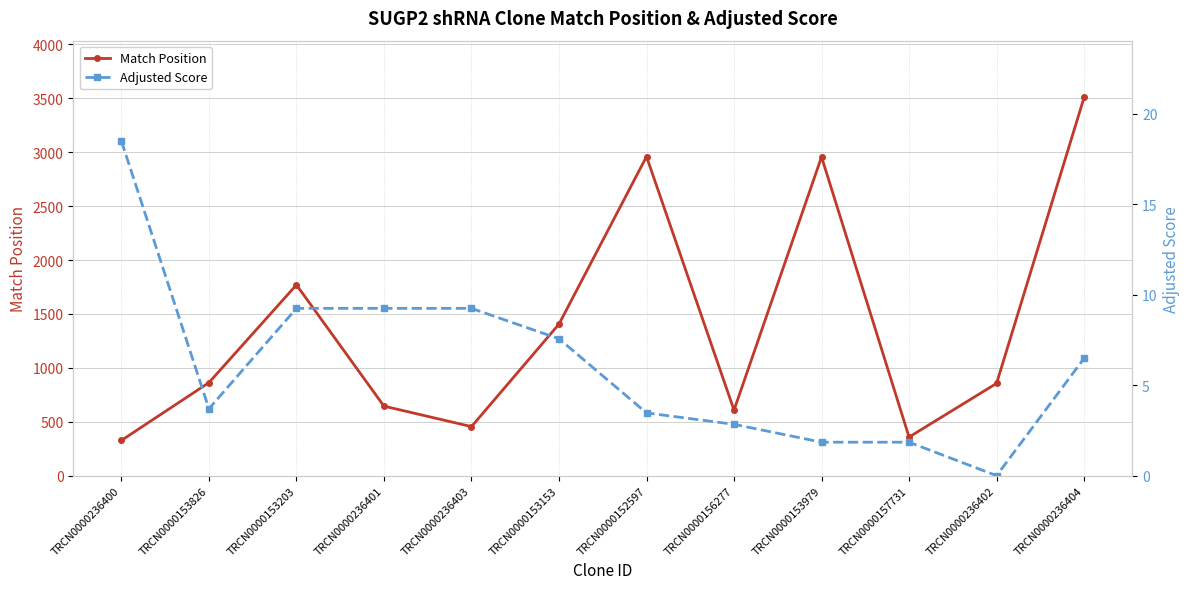

Is the value of Adjusted Score at TRCN0000153979 greater than the value of Match Position at TRCN0000236400?

No